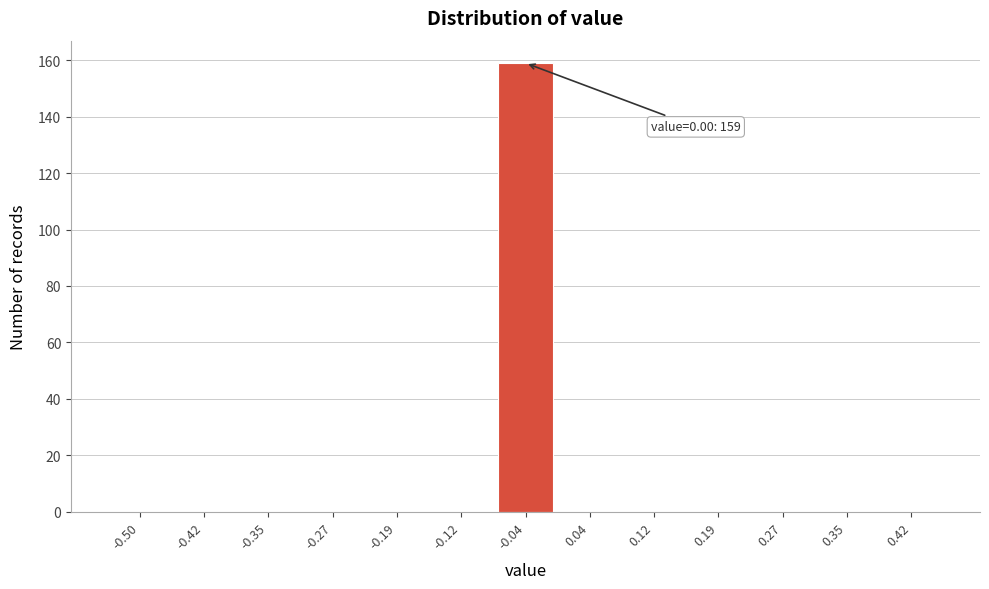

What is the maximum value shown in the chart?

159